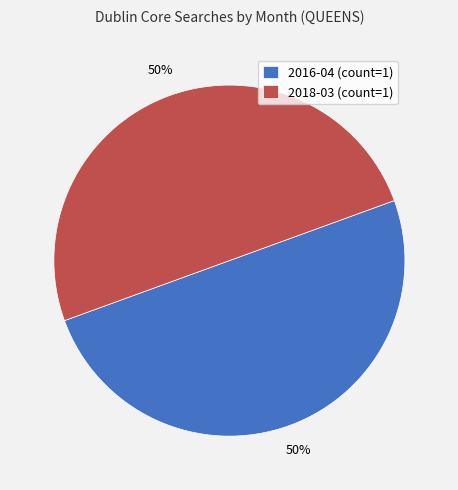

Do 2016-04 (count=1) and 2018-03 (count=1) together represent more than half of the pie?

Yes